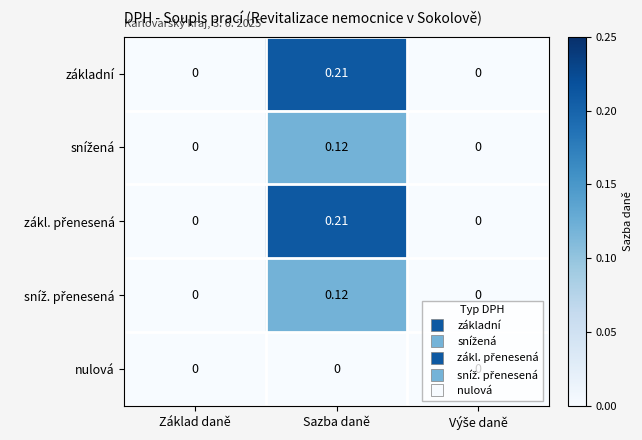

At which category is the sum across all series the highest?

Sazba daně